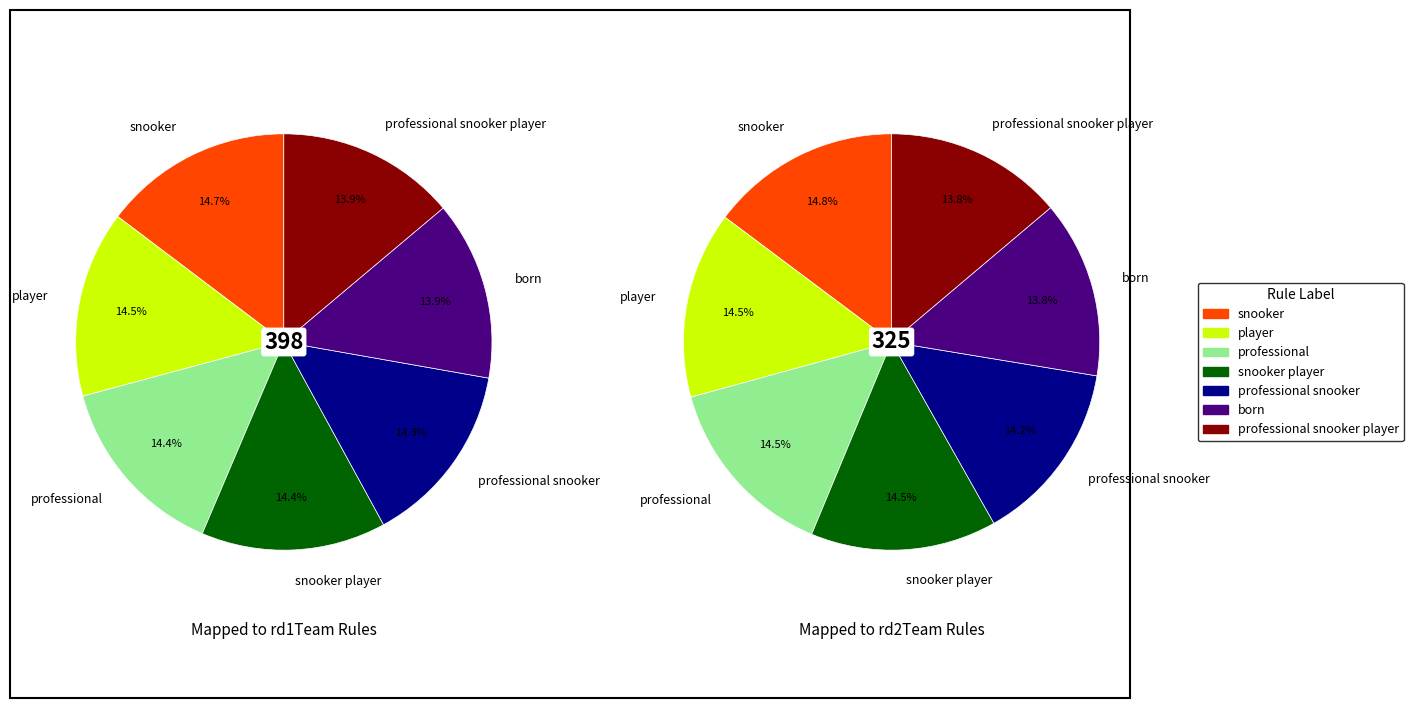

Is it true that snooker player is 14% of the pie?

True